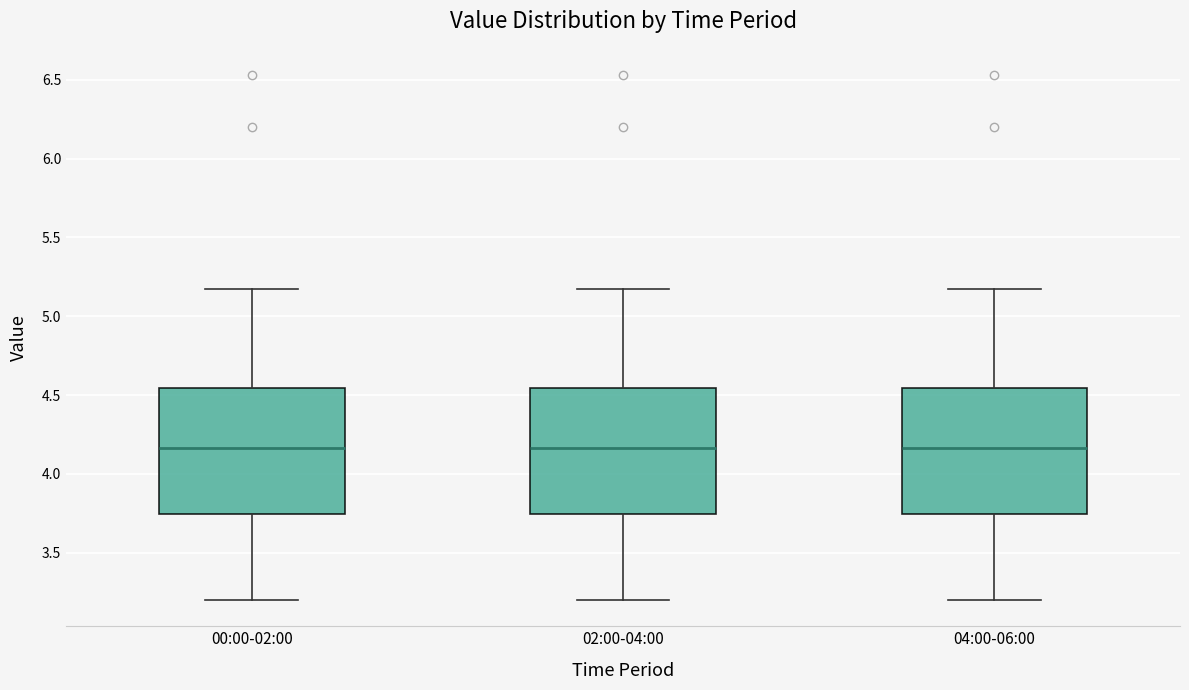

Reading left to right, transcribe this box plot: for each box, give where its median line is, the range the box spans, and where its two whiskers end, as read against the y-axis. The values are not printed on the chart, so give them approximately, as read against the axis.

00:00-02:00: median 4.15, box 3.75 to 4.55, whiskers 3.20 to 5.15
02:00-04:00: median 4.15, box 3.75 to 4.55, whiskers 3.20 to 5.15
04:00-06:00: median 4.15, box 3.75 to 4.55, whiskers 3.20 to 5.15